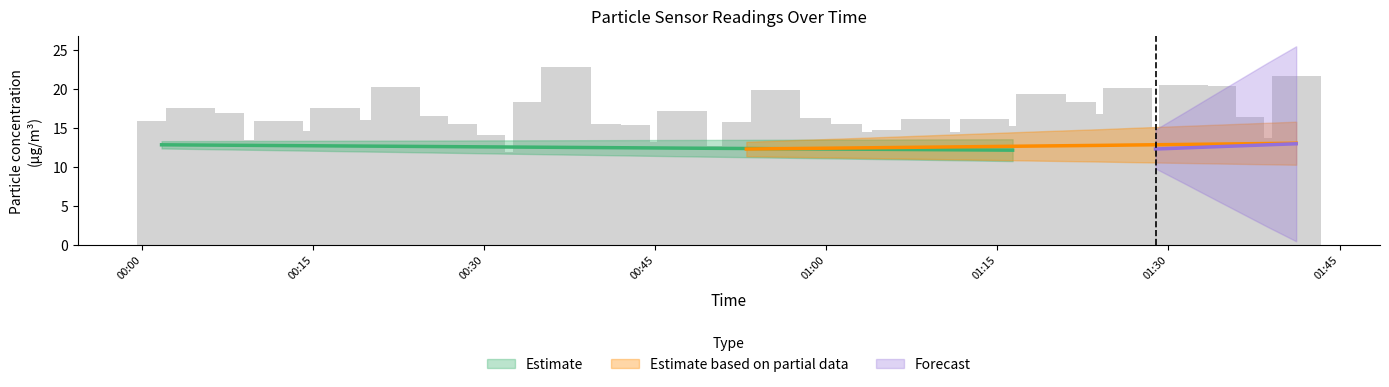

How many data points in SDS_P1 are above 16?

20